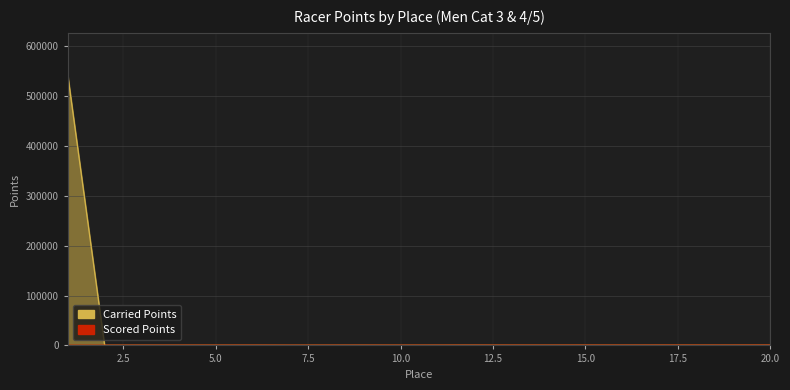

List the labels in order of Carried Points value, smallest first.

2, 7, 10, 5, 4, 8, 6, 3, 14, 16, 13, 11, 18, 9, 19, 15, 17, 12, 20, 1